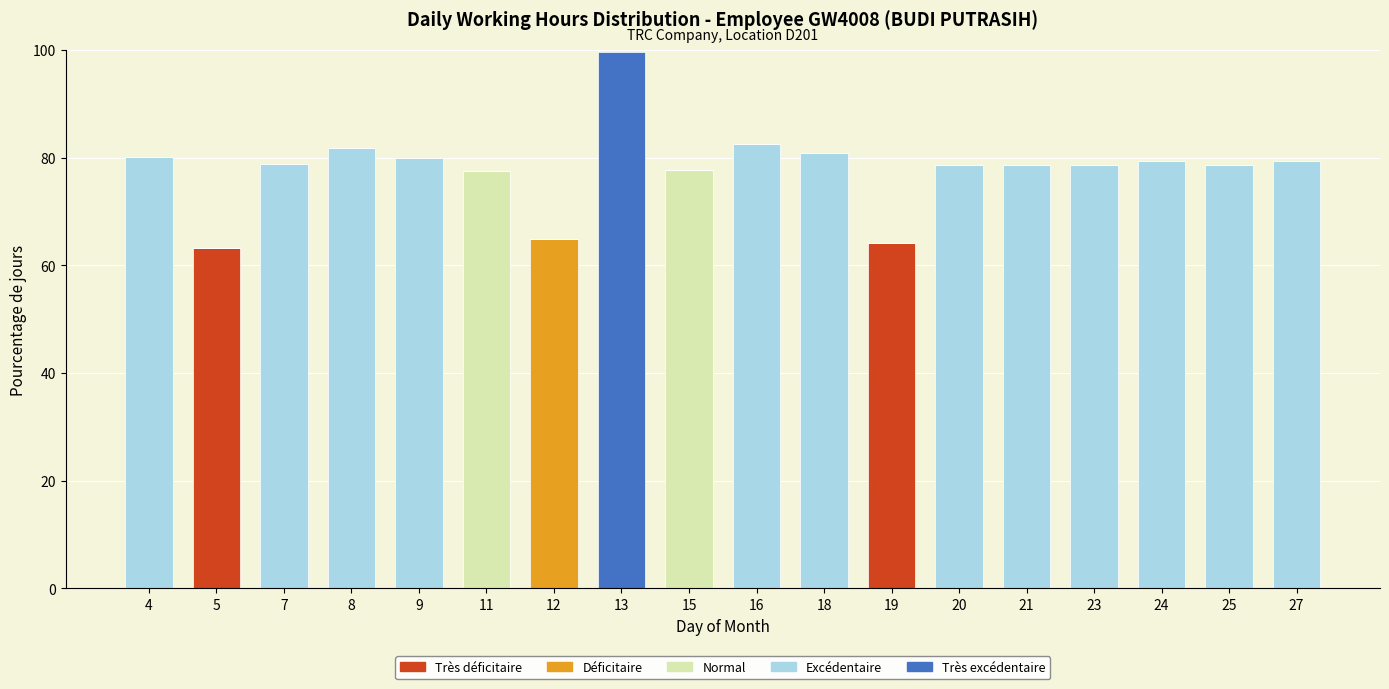

At which category is the sum across all series the highest?

13